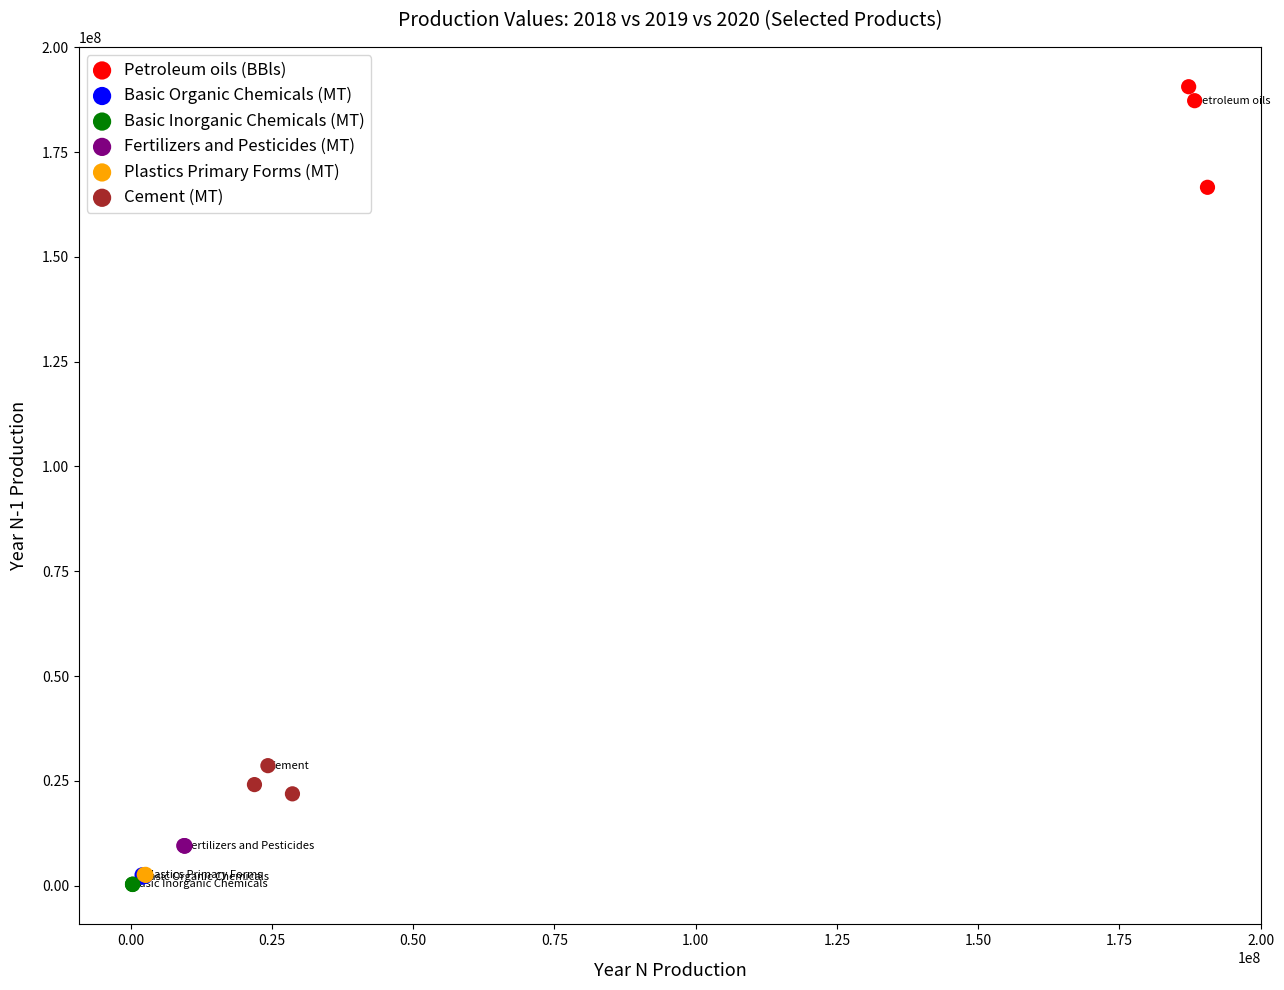

Which series has the widest spread of Y values?

Petroleum oils (BBls)